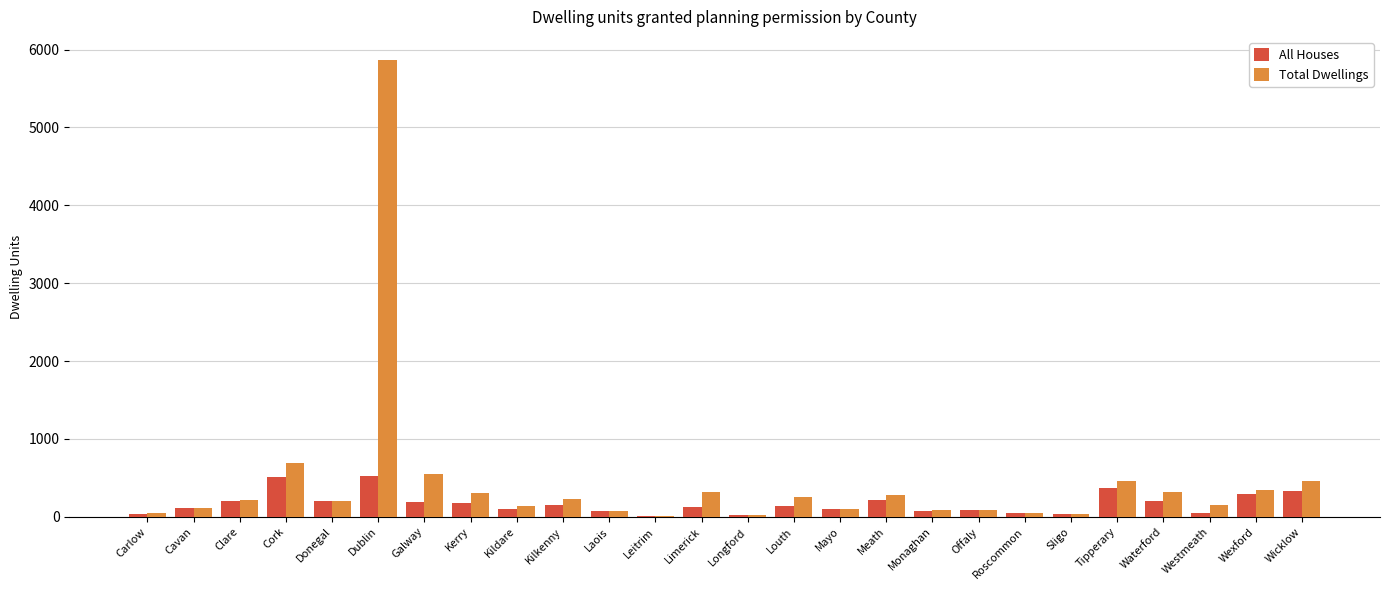

How many categories are shown in the chart?

26